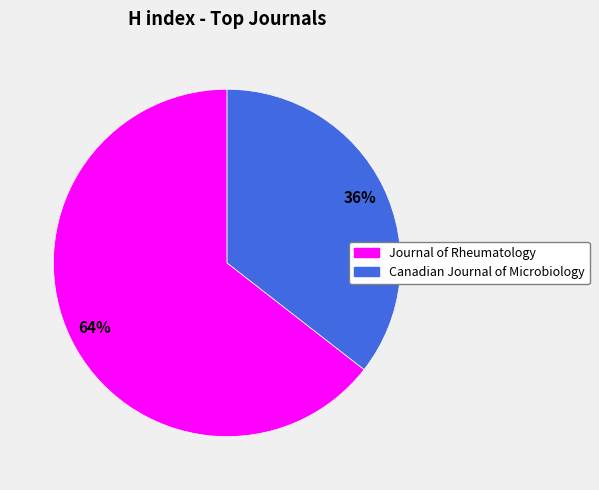

Which slice is the largest?

Journal of Rheumatology